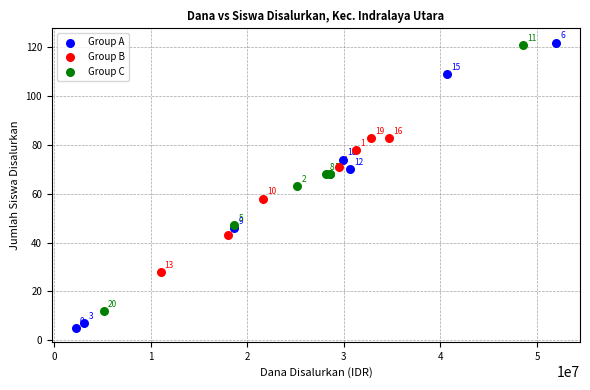

Which series reaches the maximum Y coordinate?

Group A